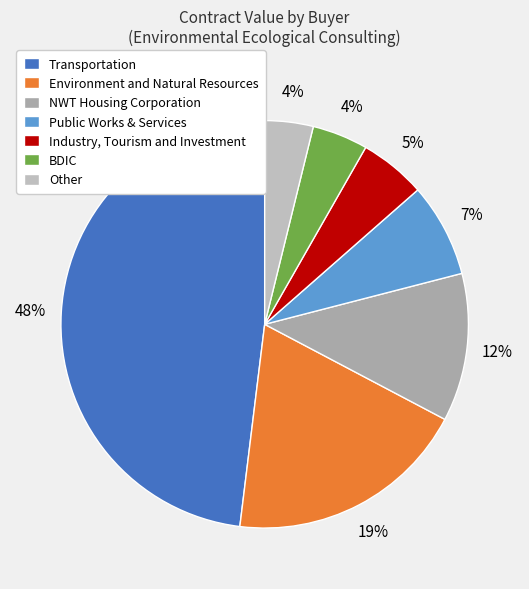

How many segments does this pie chart have?

7